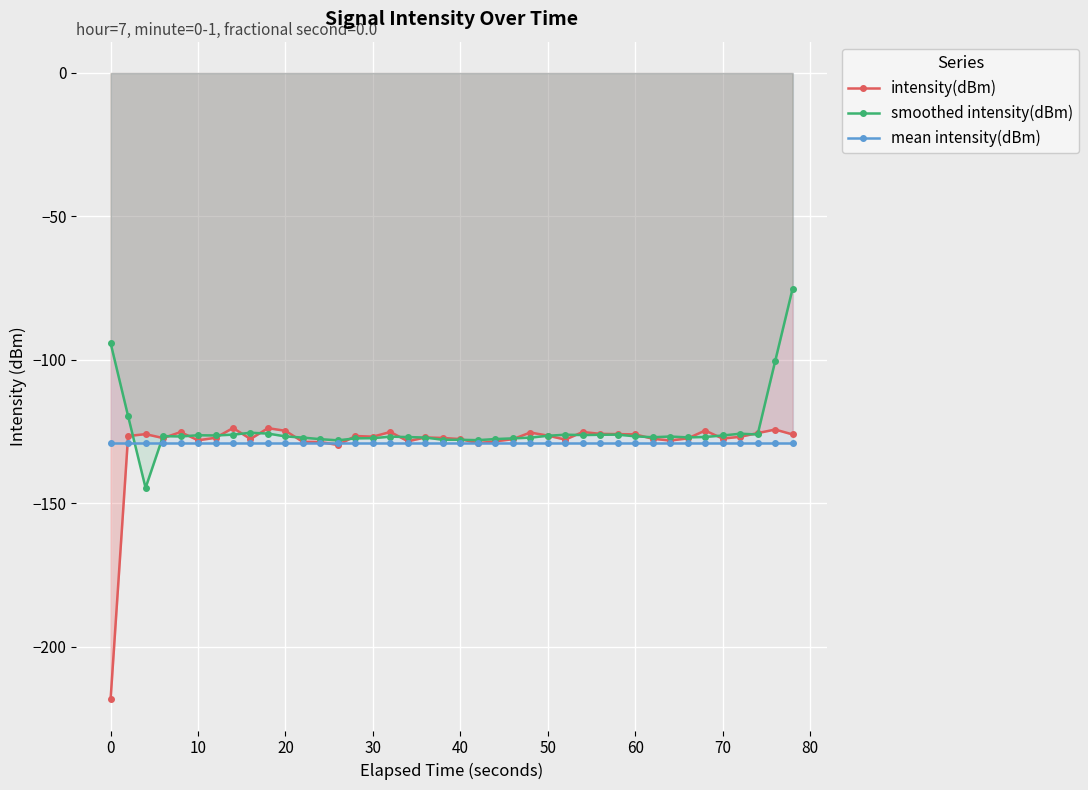

The value of mean intensity(dBm) at 30 is -129.0. True or false?

True